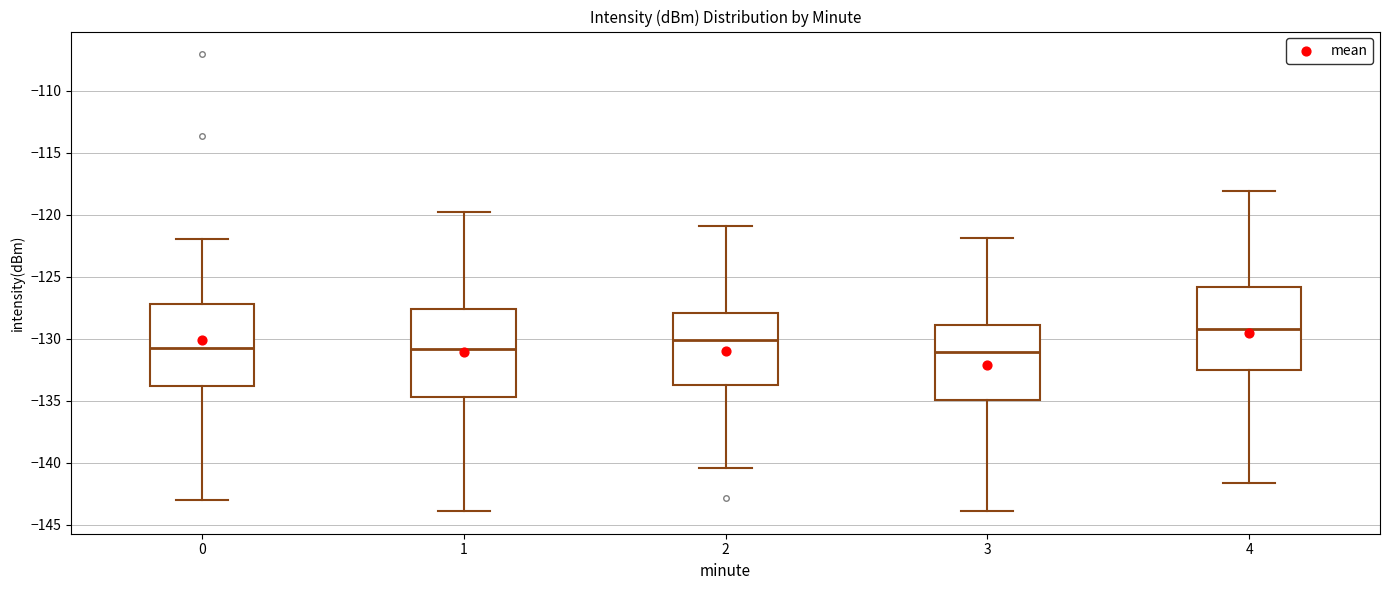

Where is the upper edge of the box at x = 4 on the y-axis? The values are not printed on the chart, so give them approximately, as read against the axis.

-126.0